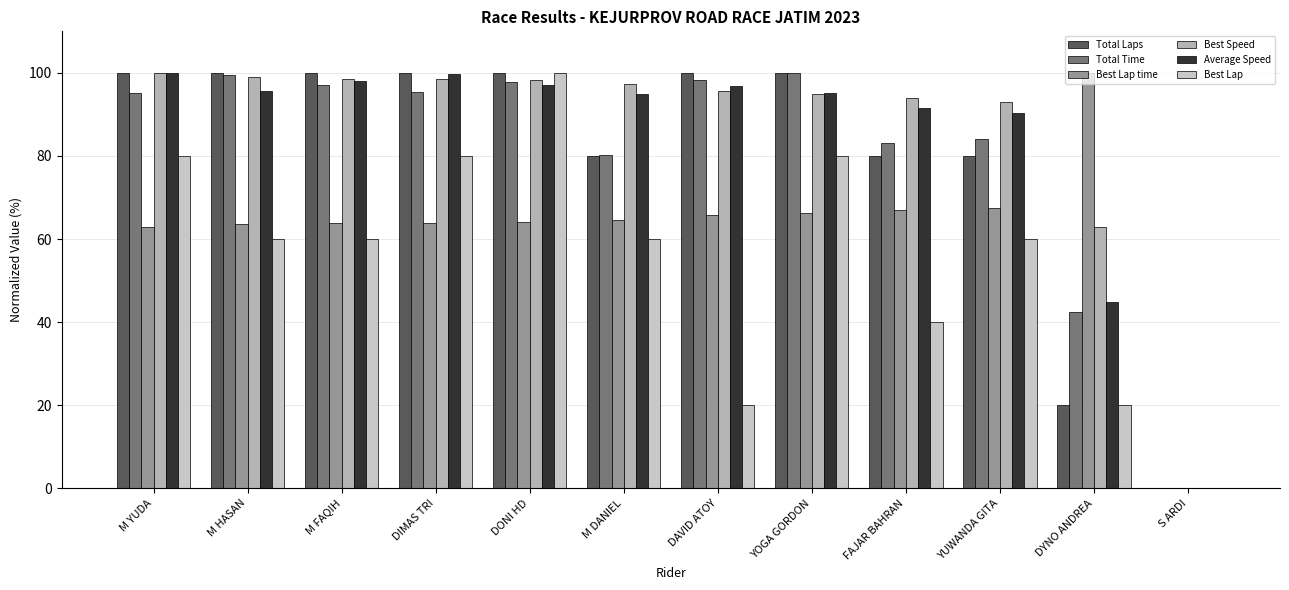

What are all the series names shown in the legend?

Total Laps, Total Time, Best Lap time, Best Speed, Average Speed, Best Lap